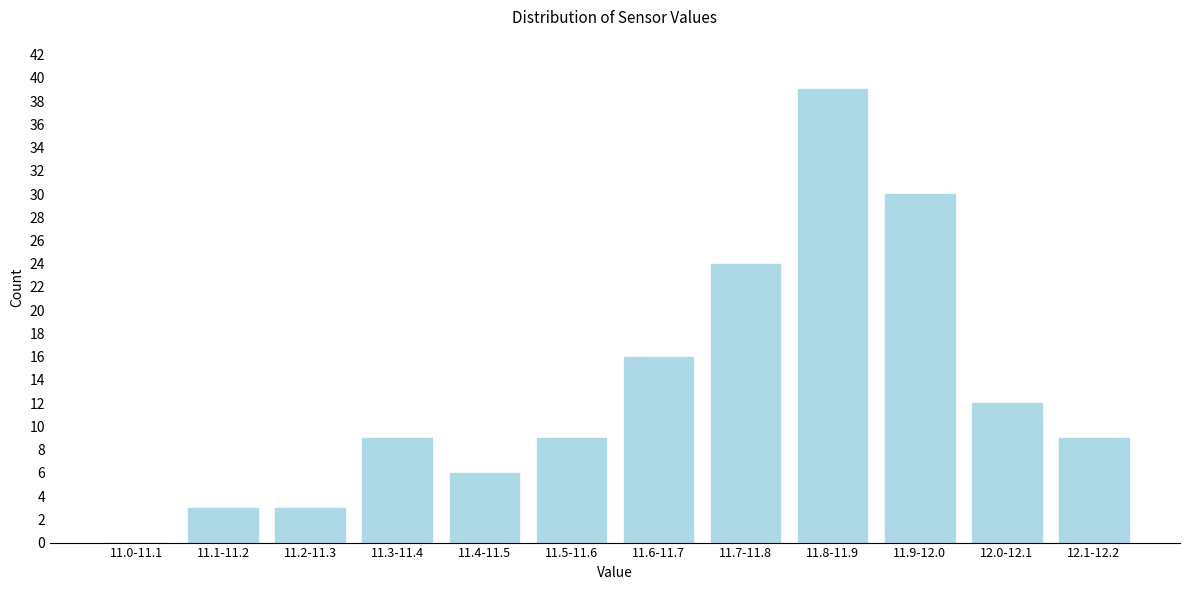

Reading right to left, what are all the values shown in this chart?

12.1-12.2=9	12.0-12.1=12	11.9-12.0=30	11.8-11.9=39	11.7-11.8=24	11.6-11.7=16	11.5-11.6=9	11.4-11.5=6	11.3-11.4=9	11.2-11.3=3	11.1-11.2=3	11.0-11.1=0